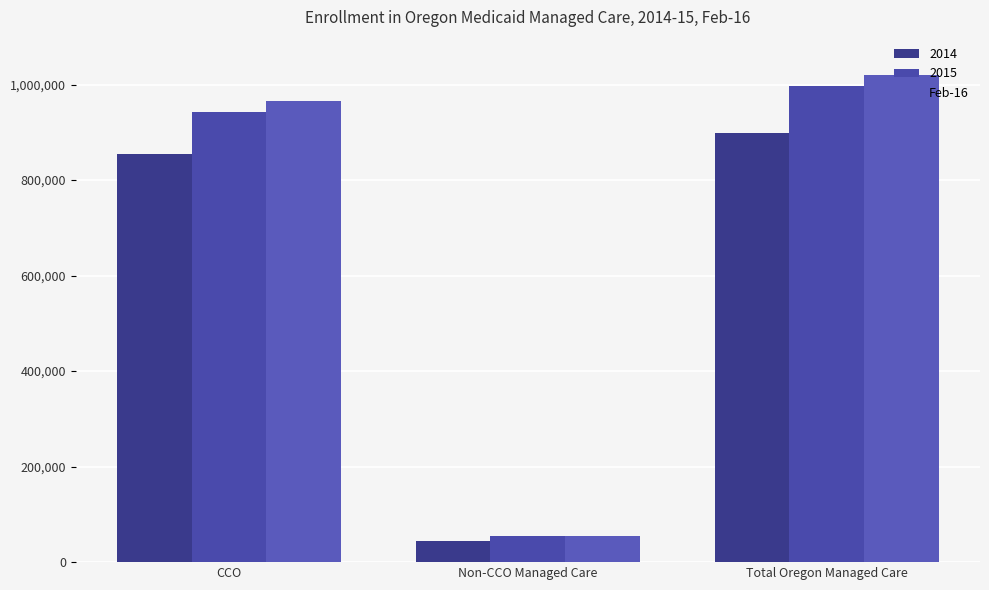

Are the bars horizontal?

No